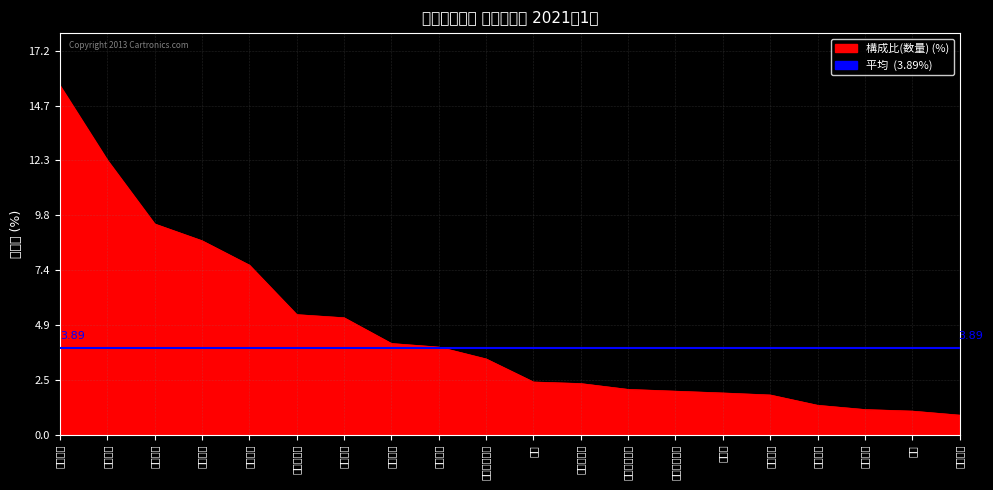

True or false: the data shows 1.1 at かぼちゃ.

False